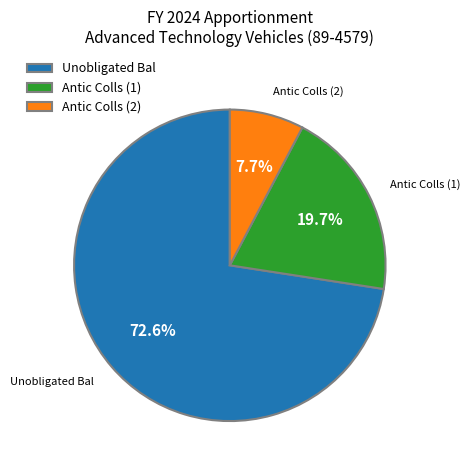

Rank the categories by value from lowest to highest.

Antic Colls (2), Antic Colls (1), Unobligated Bal